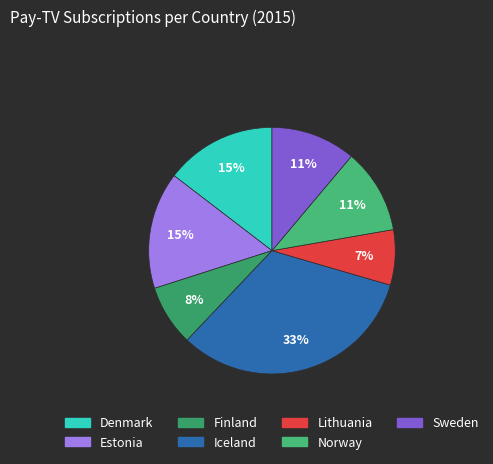

What is the largest slice in the pie chart?

Iceland